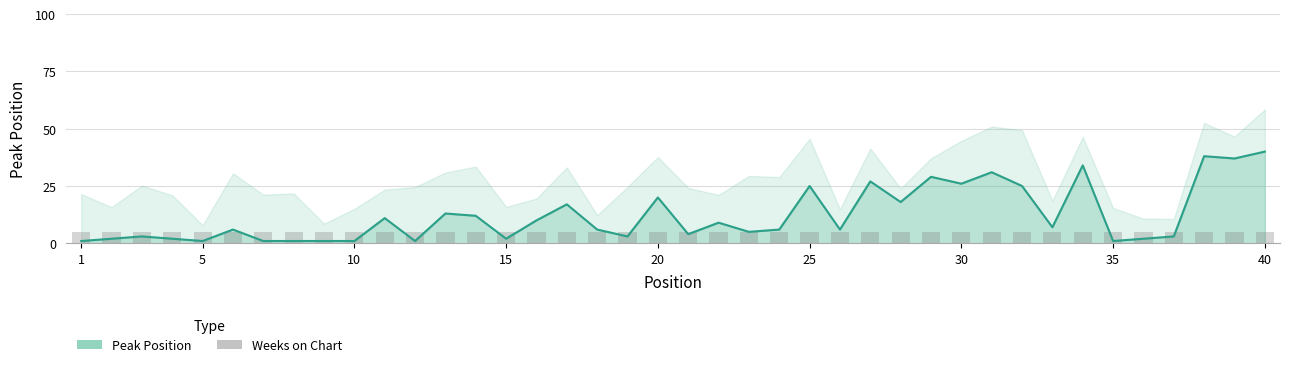

What is the value of the 6th bar from the left?

6